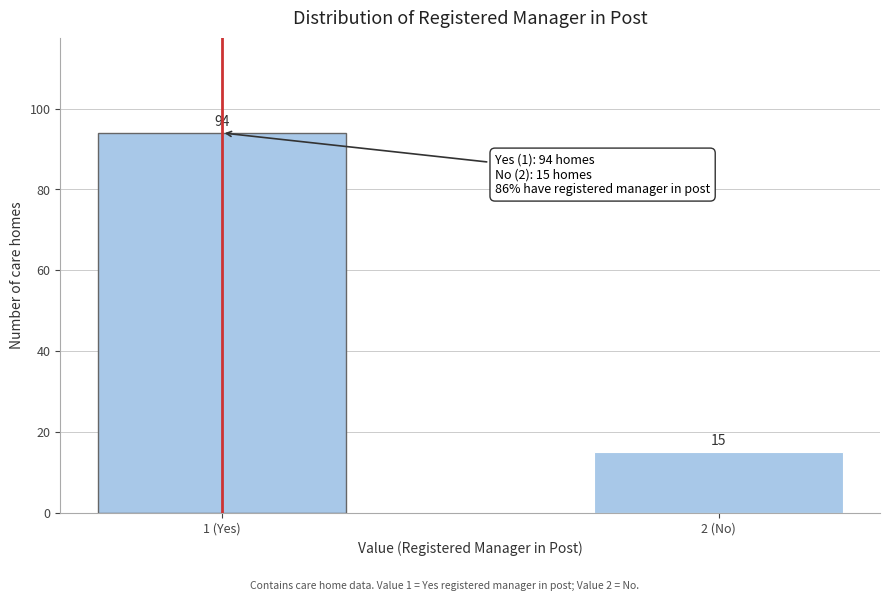

Reading left to right, what are all the values shown in this chart?

94	15